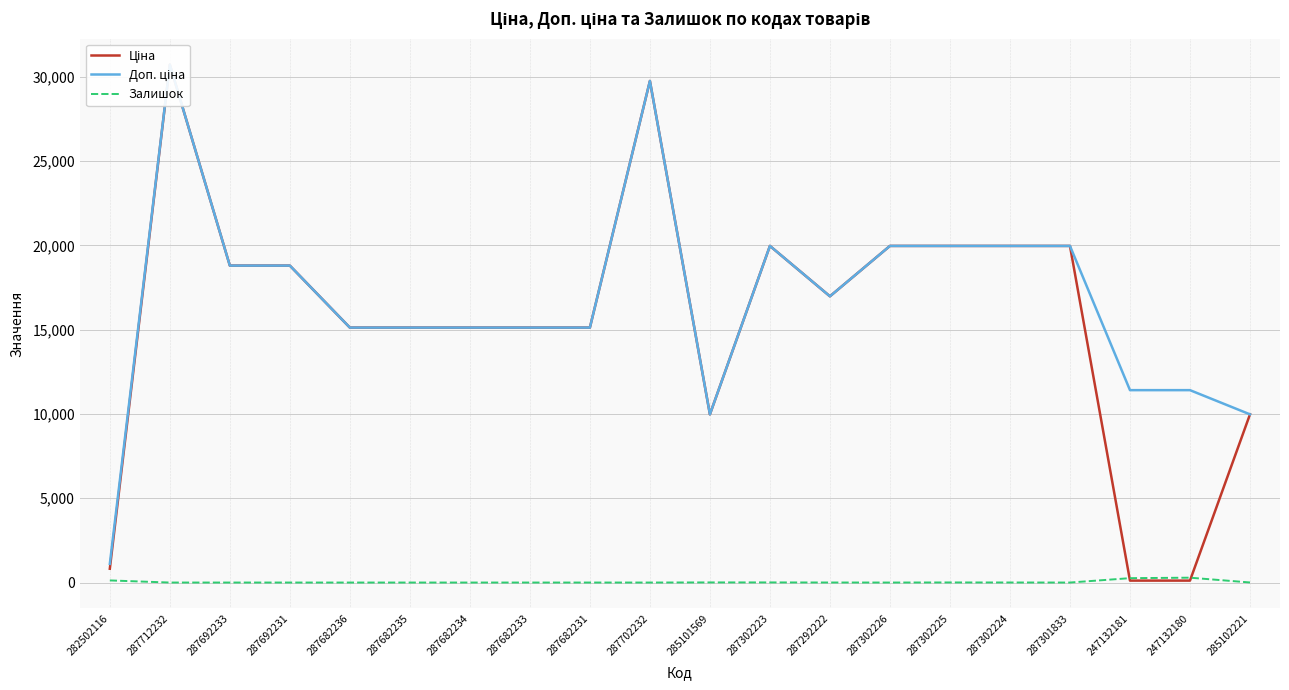

Where is Залишок nearest to the value 144?

282502116